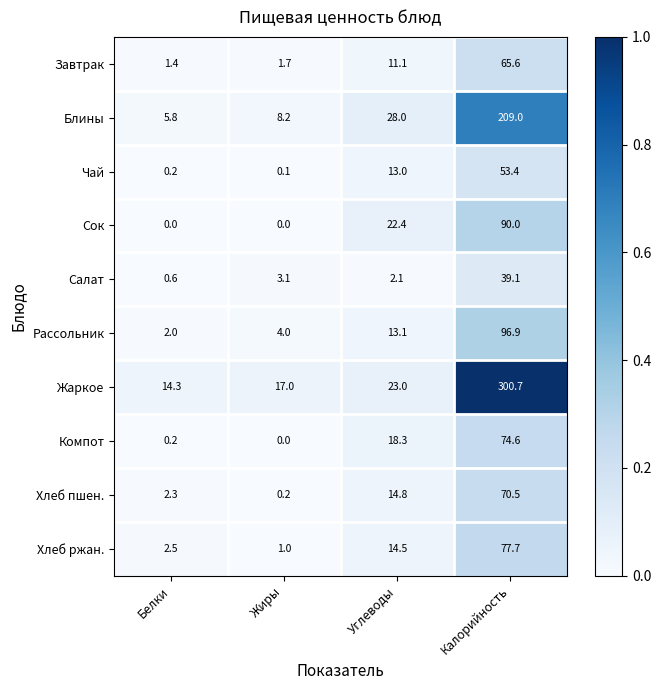

What is the difference between the Рассольник values at Жиры and Калорийность?

92.9